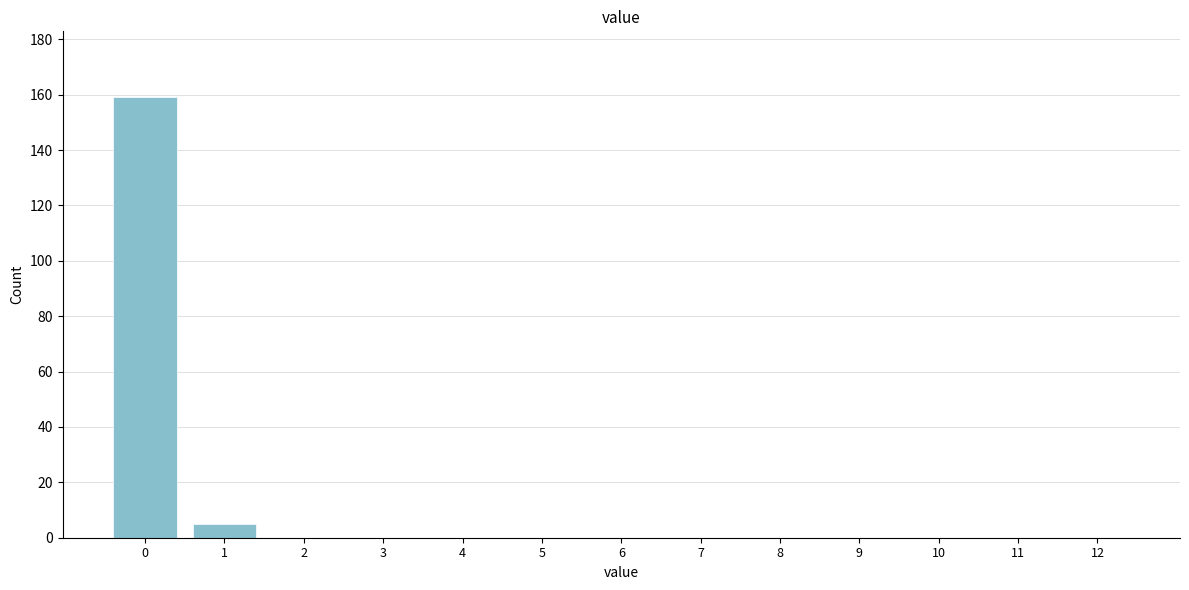

Reading left to right, transcribe all the data shown in this chart.

0=159	1=5	2=0	3=0	4=0	5=0	6=0	7=0	8=0	9=0	10=0	11=0	12=0